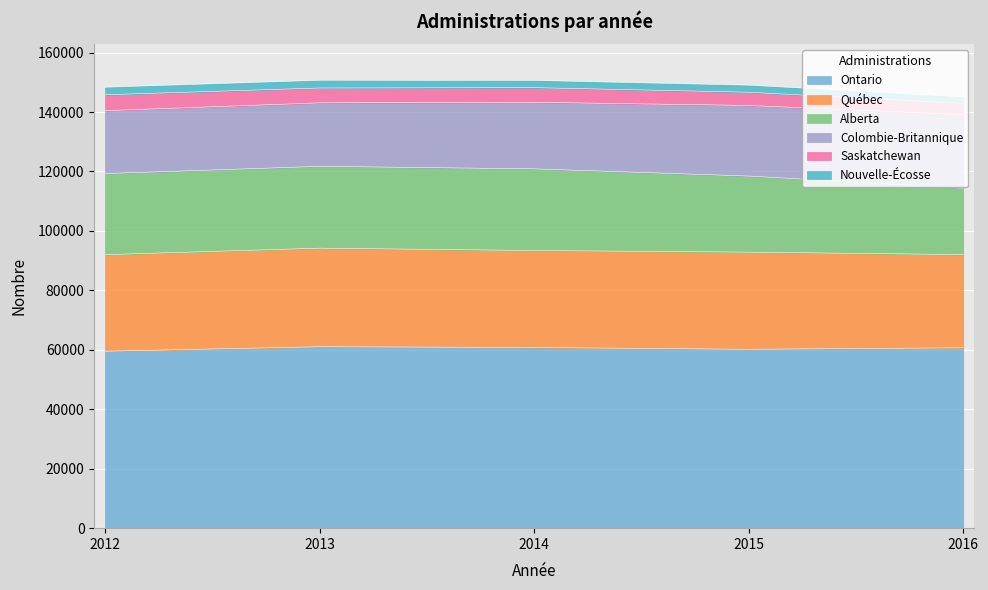

The Colombie-Britannique series shows 21170 at 2012. True or false?

True